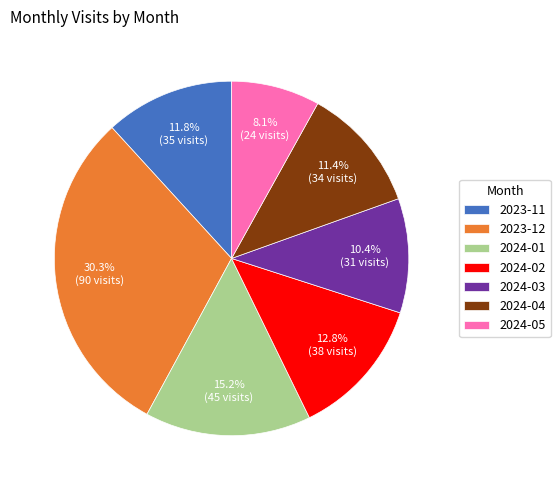

Which has a higher value, 2024-01 or 2024-05?

2024-01